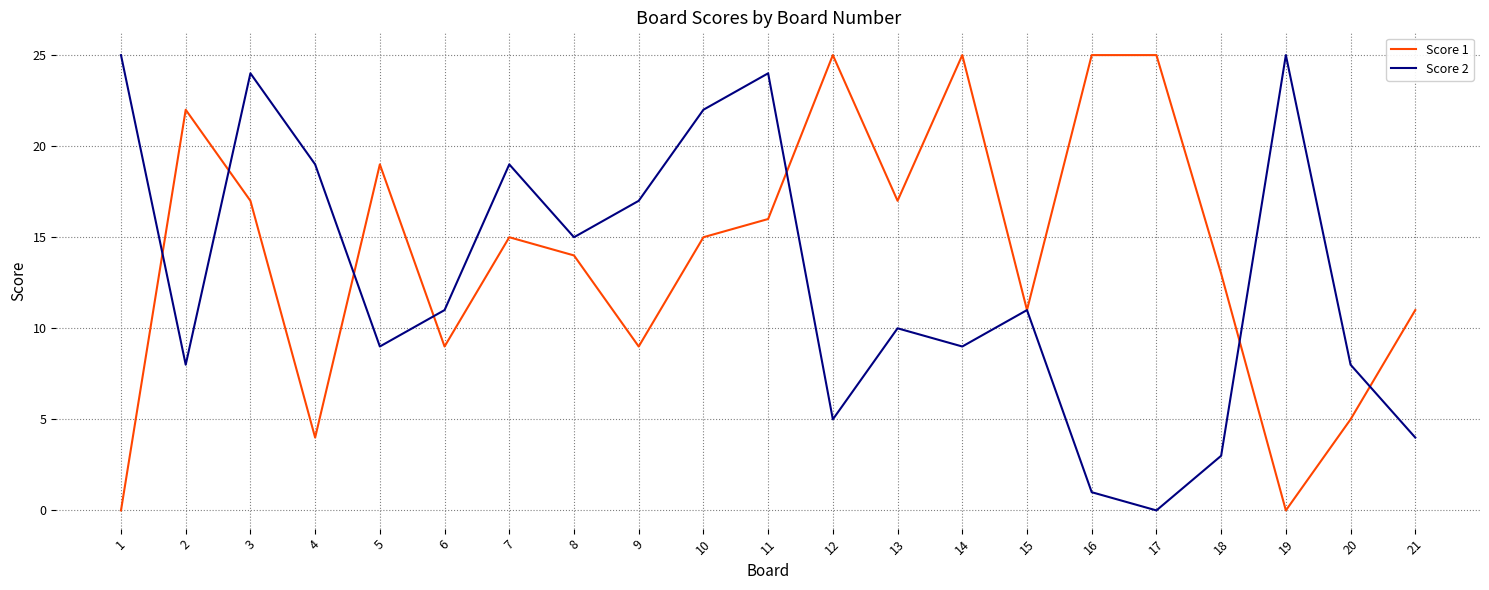

What is the approximate value of Score 2 at 5, to the nearest 5?

10